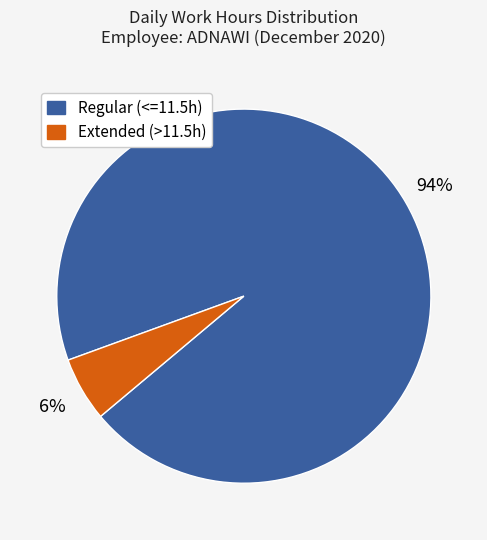

Is there a majority slice in this chart?

Yes